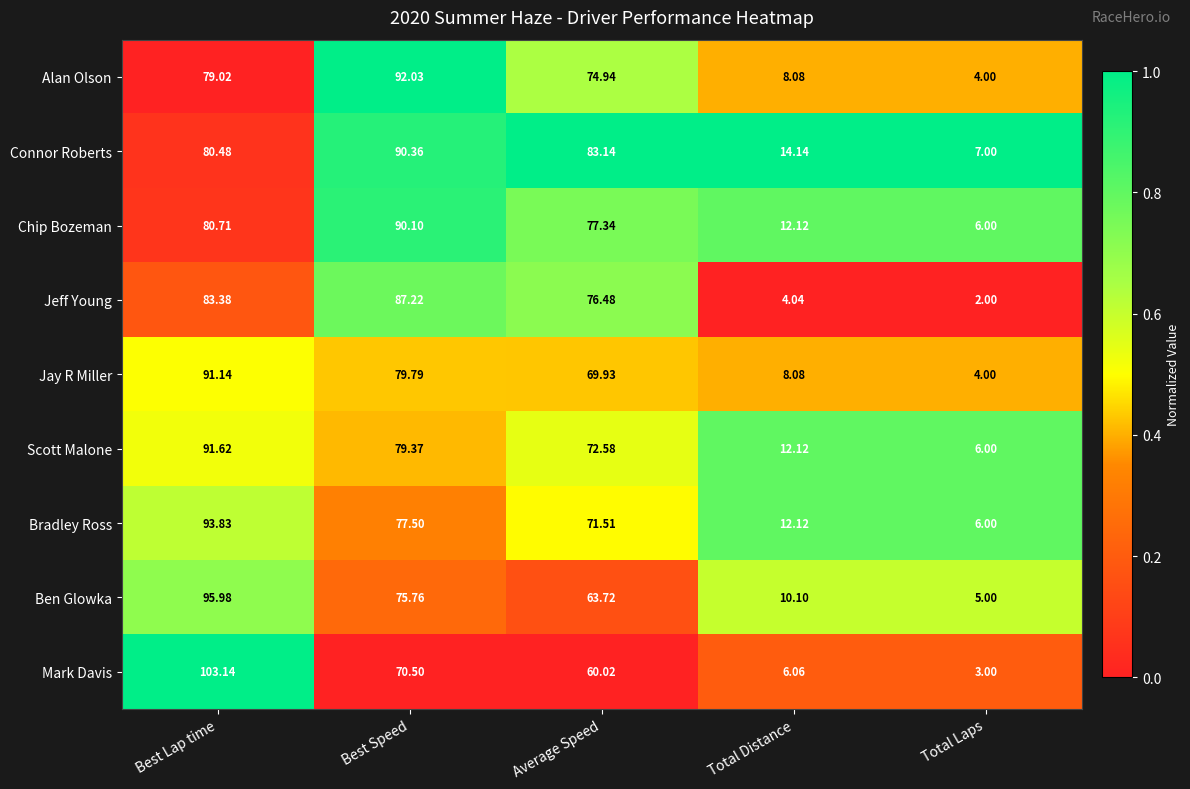

How many values in the Mark Davis series are below 60?

2